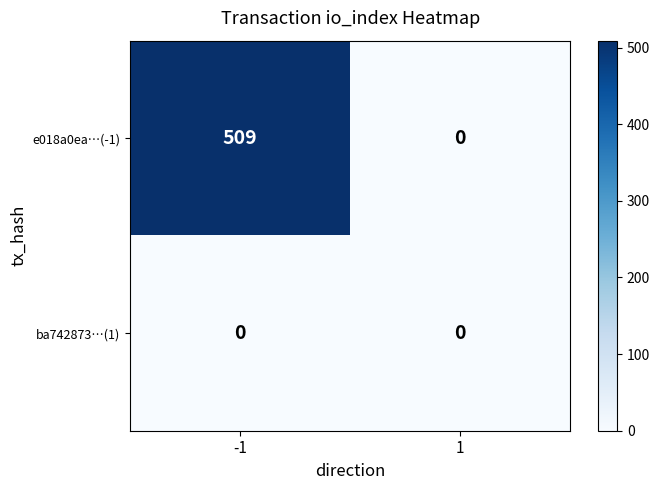

What is the maximum value shown in the chart?

509